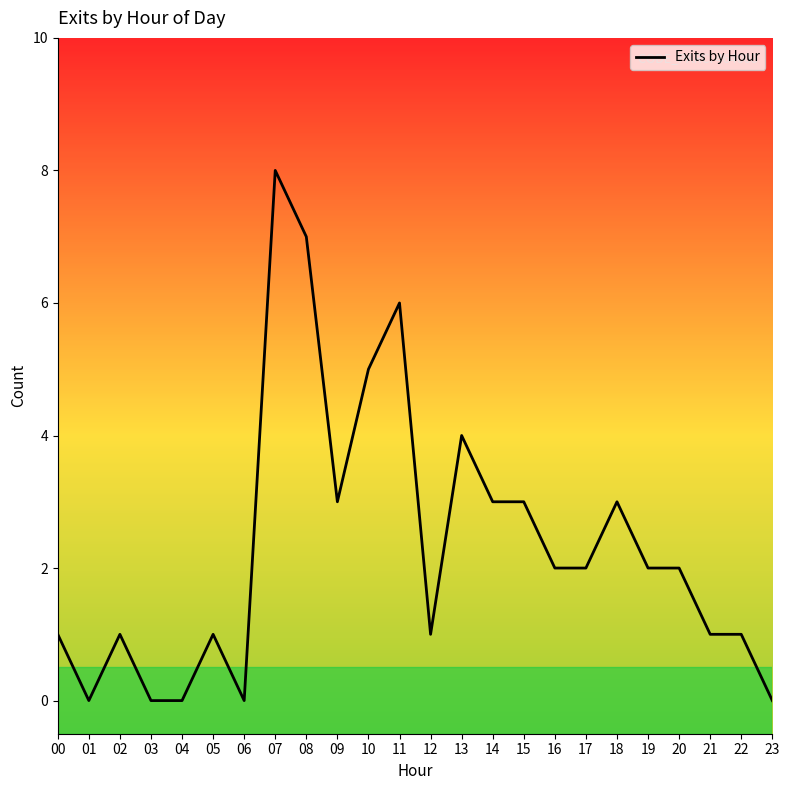

What is the sum of the values at 06 and 09?

3